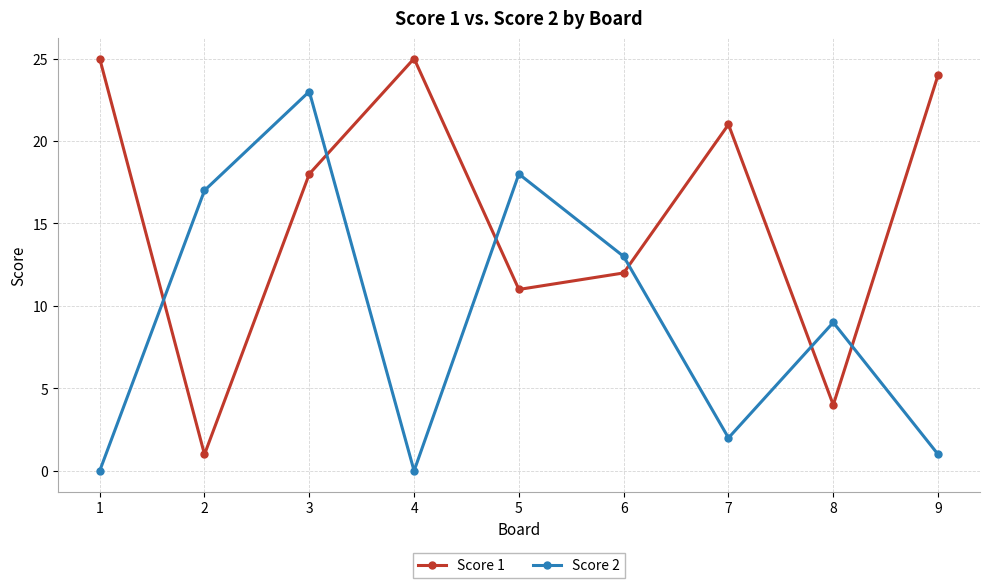

True or false: Score 2 has a value of 26 at 5.

False